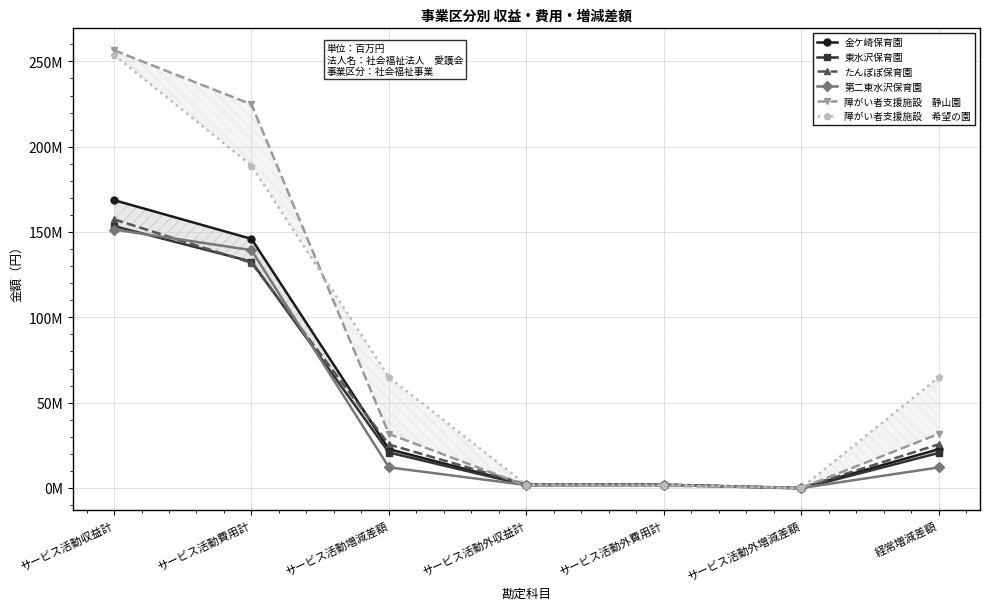

What is the maximum value shown in the chart?

256.5